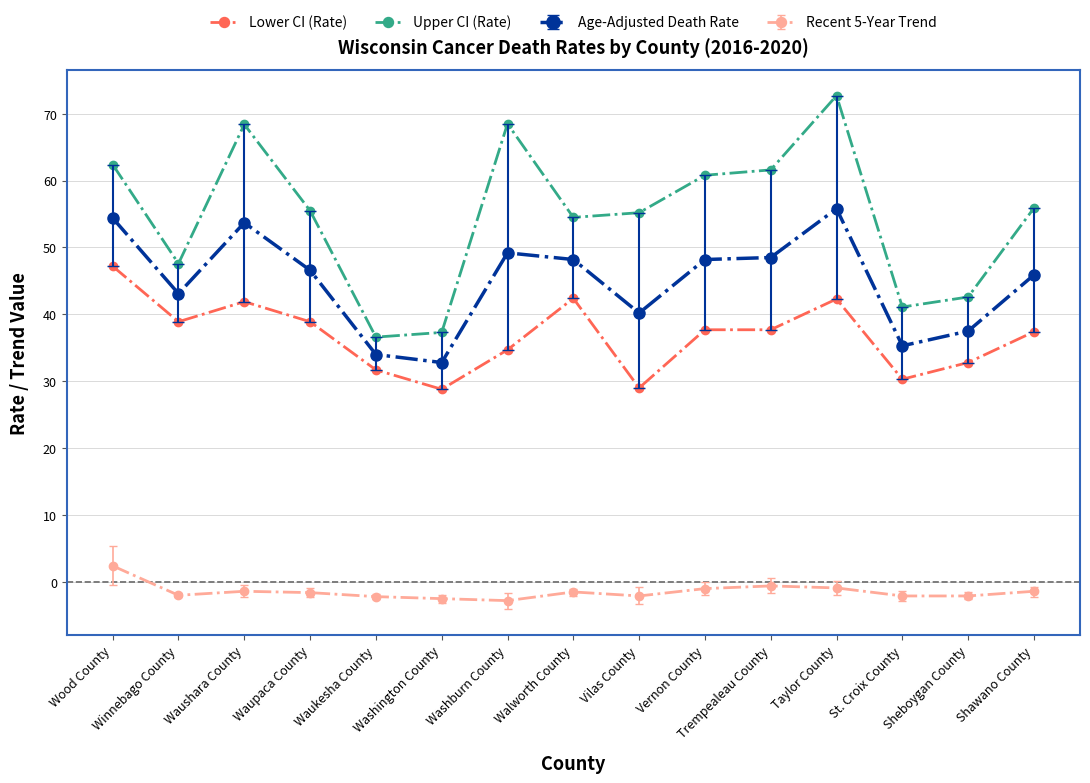

Is the value of Lower CI (Rate) at Shawano County greater than the value of Upper CI (Rate) at Washburn County?

No